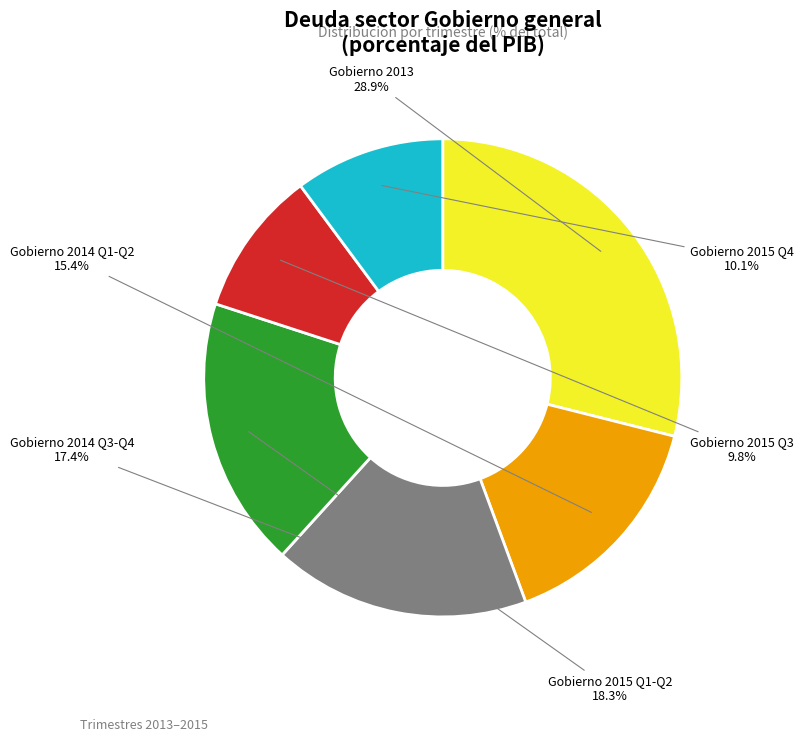

Which slice is the largest?

Gobierno 2013